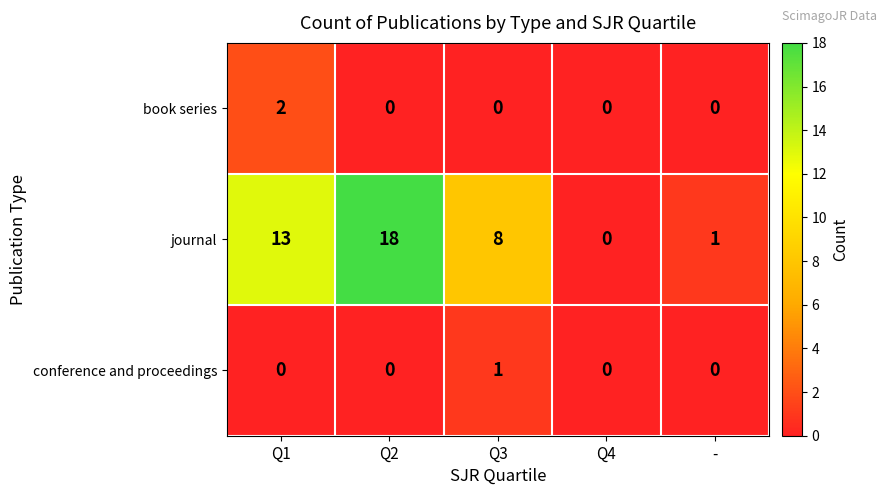

Between Q2 and -, which series saw the biggest shift?

journal